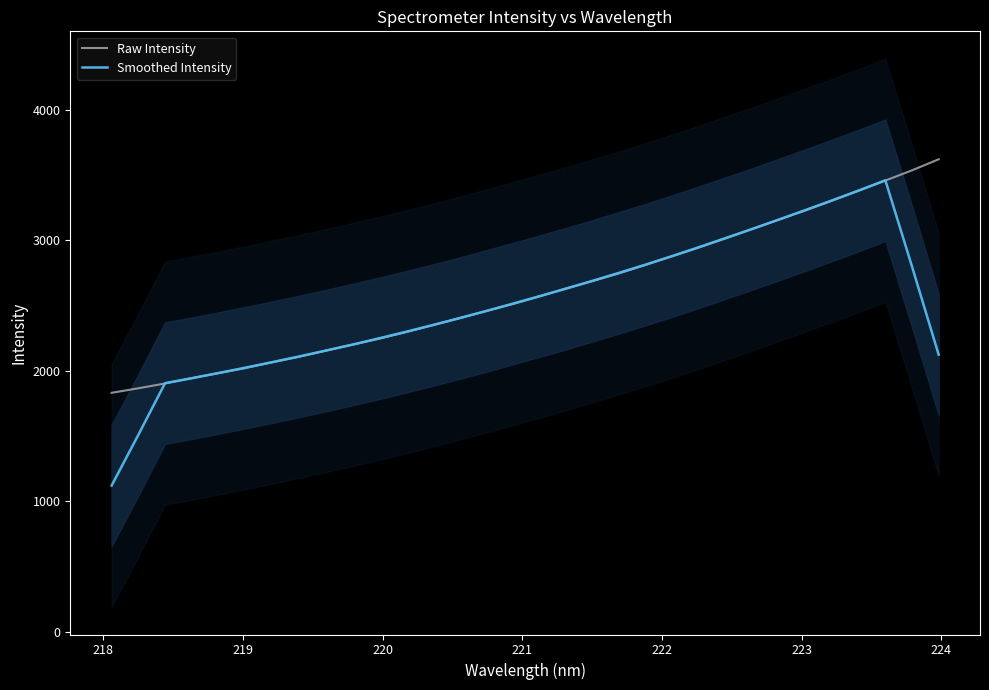

What is the minimum value for Smoothed Intensity?

1118.8